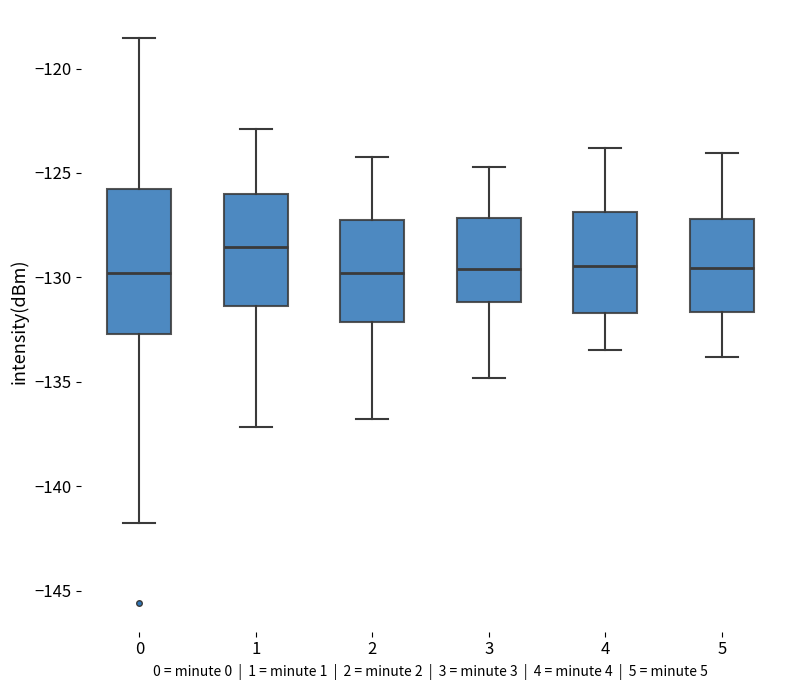

Reading left to right, transcribe this box plot: for each box, give where its median line is, the range the box spans, and where its two whiskers end, as read against the y-axis. The values are not printed on the chart, so give them approximately, as read against the axis.

0: median -130.0, box -132.5 to -126.0, whiskers -142.0 to -118.5
1: median -128.5, box -131.5 to -126.0, whiskers -137.0 to -123.0
2: median -130.0, box -132.0 to -127.0, whiskers -137.0 to -124.0
3: median -129.5, box -131.0 to -127.0, whiskers -135.0 to -124.5
4: median -129.5, box -131.5 to -127.0, whiskers -133.5 to -124.0
5: median -129.5, box -131.5 to -127.0, whiskers -134.0 to -124.0